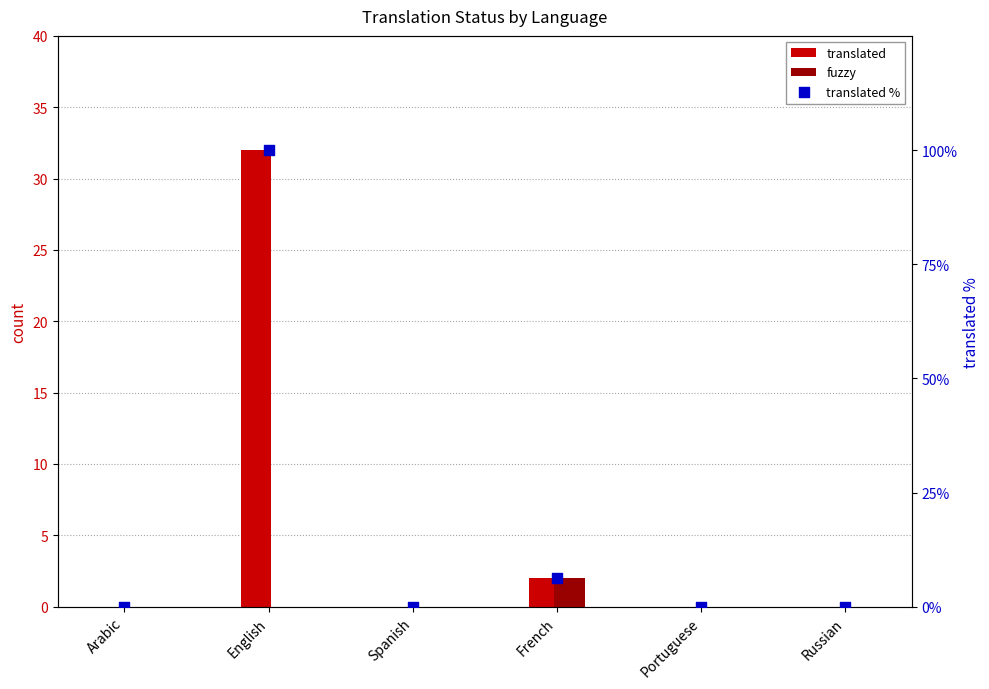

What are all the series names shown in the legend?

translated, fuzzy, translated %